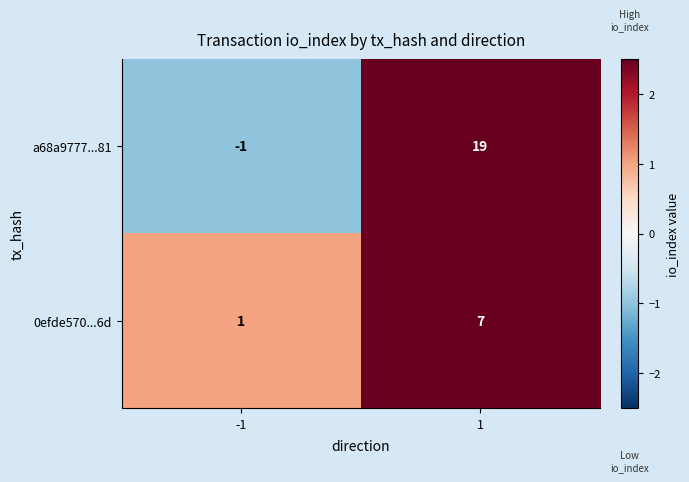

What is the sum of the a68a9777...81 values at -1 and 1?

18